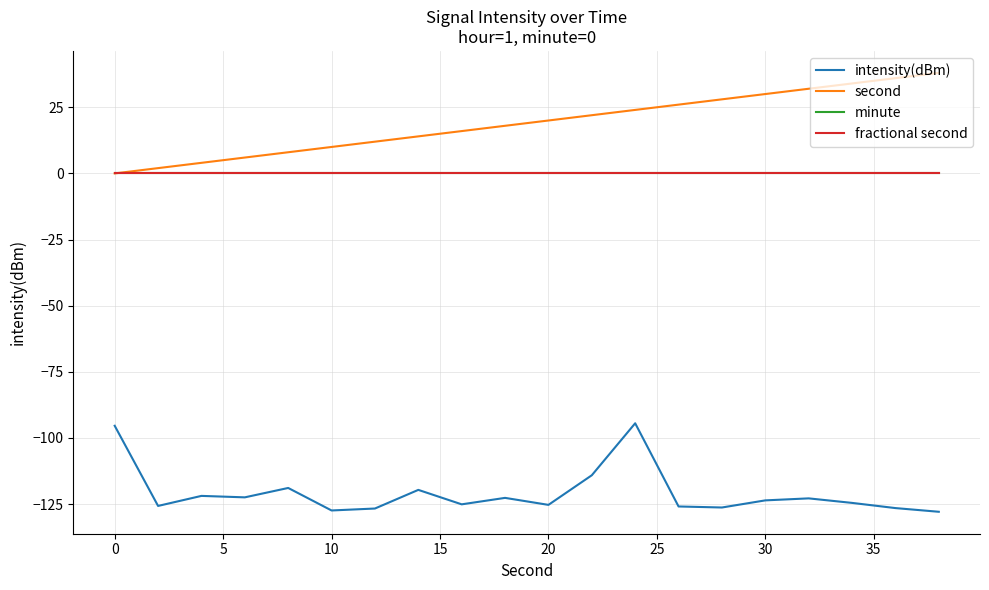

Does the chart display data point markers on the line(s)?

No